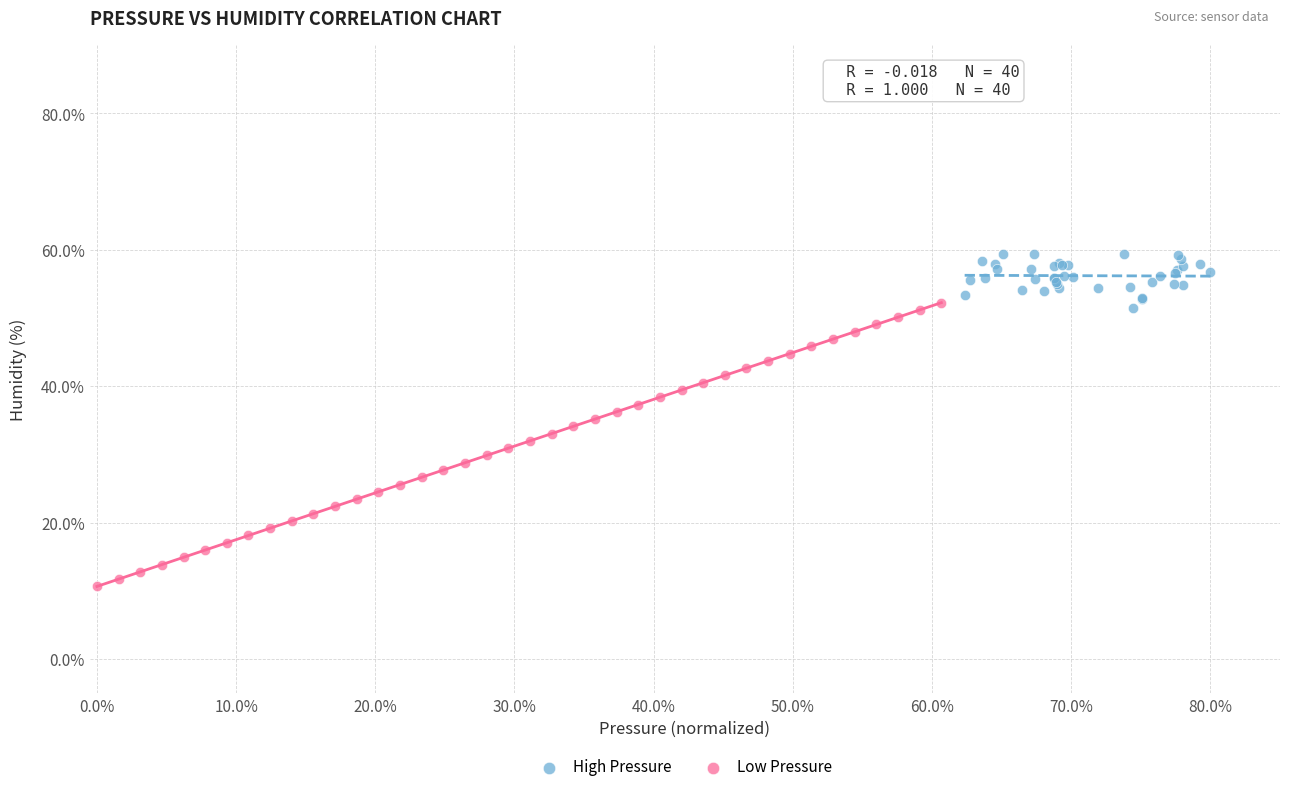

What are all the series names shown in the legend?

High Pressure, Low Pressure